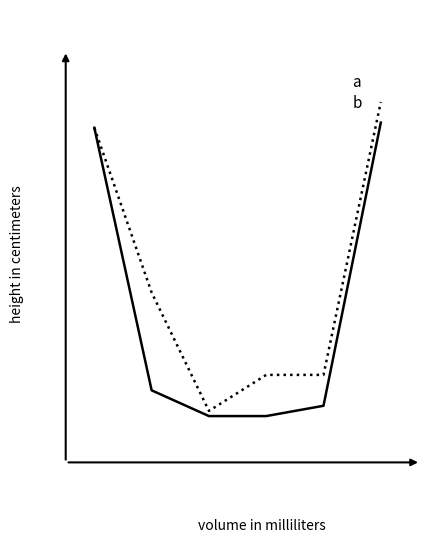

Is this an area chart (filled region under the line)?

No